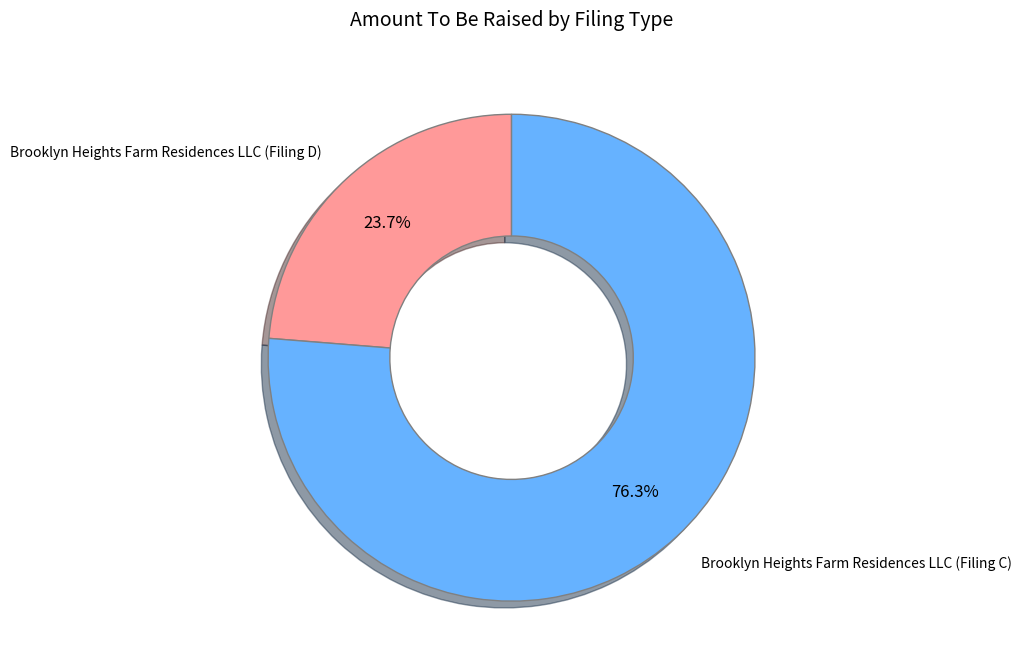

Is there a majority slice in this chart?

Yes